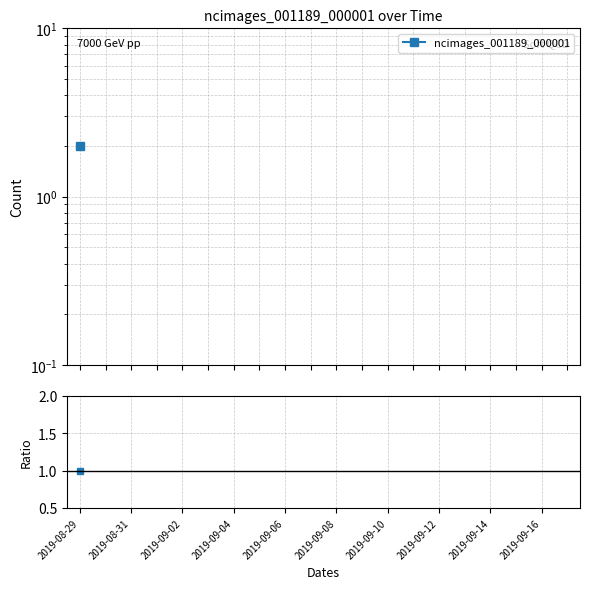

True or false: ncimages_001189_000001 has more than 0 points higher than both neighbors.

False